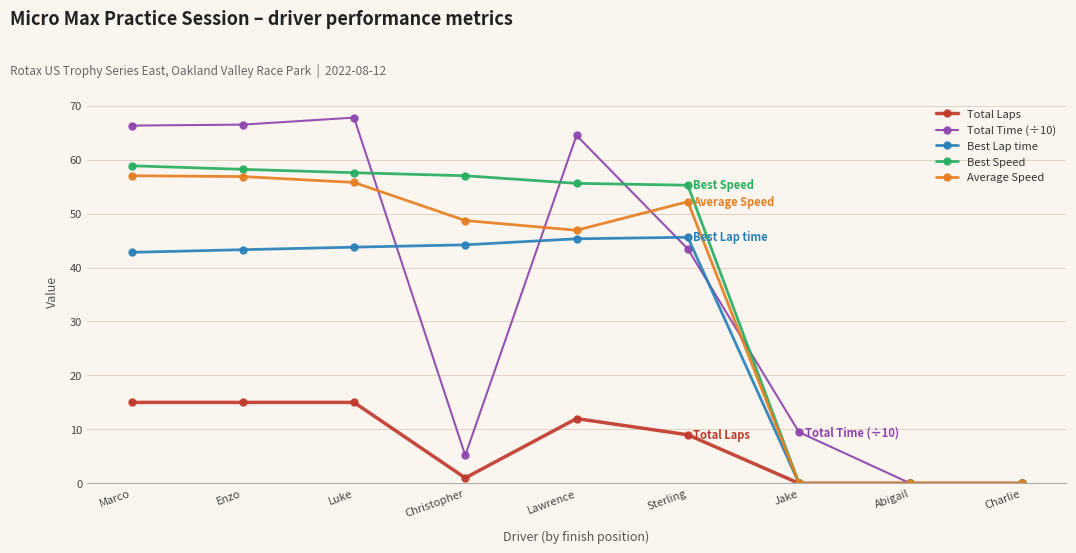

True or false: Total Laps has more than 0 interior local peaks.

True